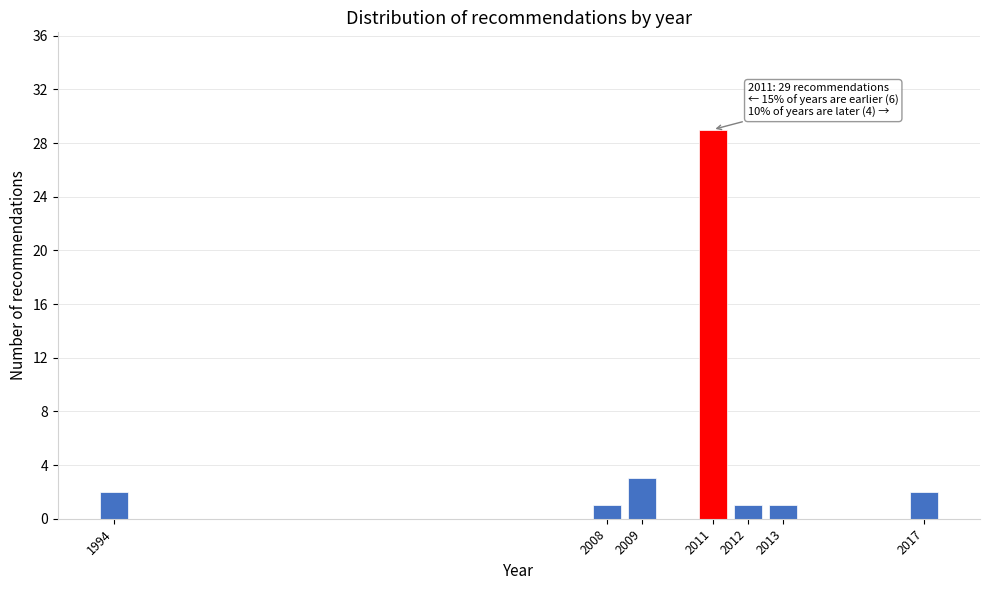

Reading left to right, transcribe all the data shown in this chart.

2	1	3	29	1	1	2